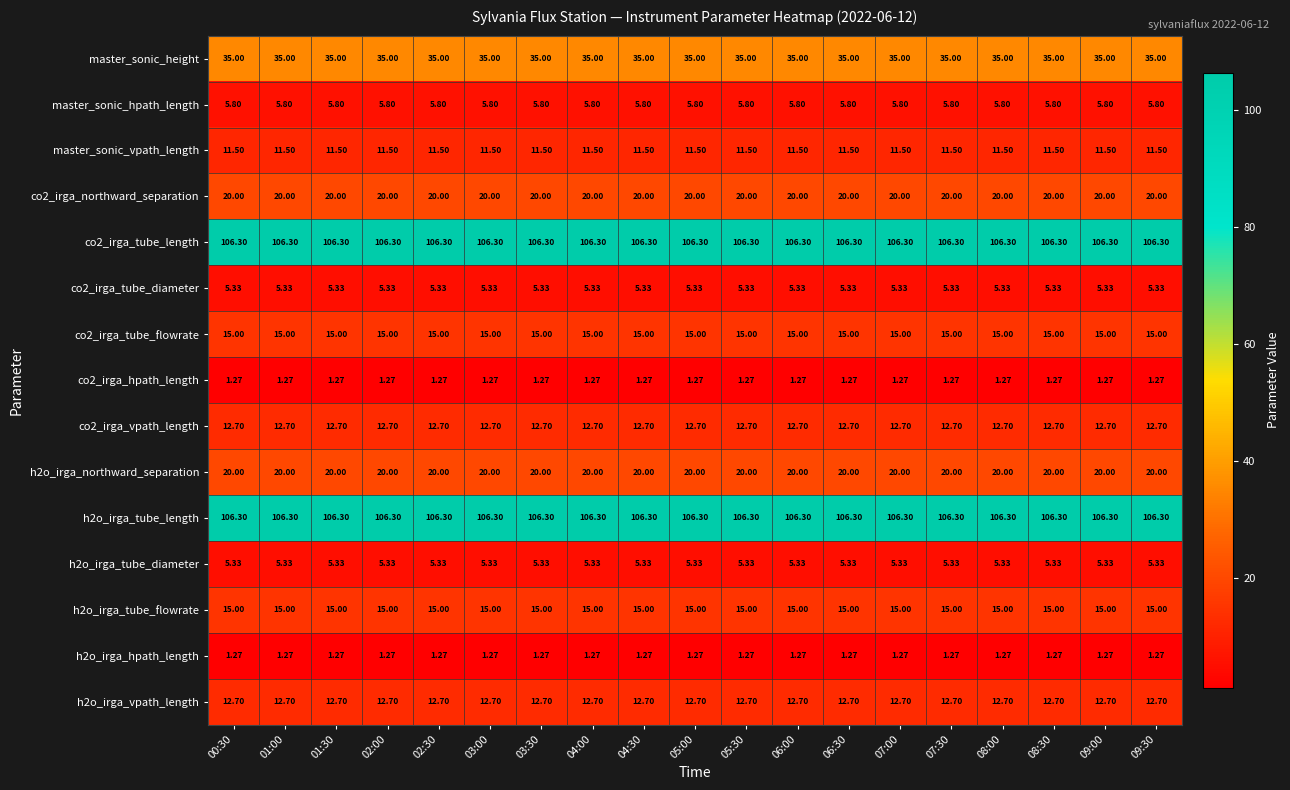

Is the value of co2_irga_tube_diameter at 02:00 greater than the value of h2o_irga_northward_separation at 05:30?

No